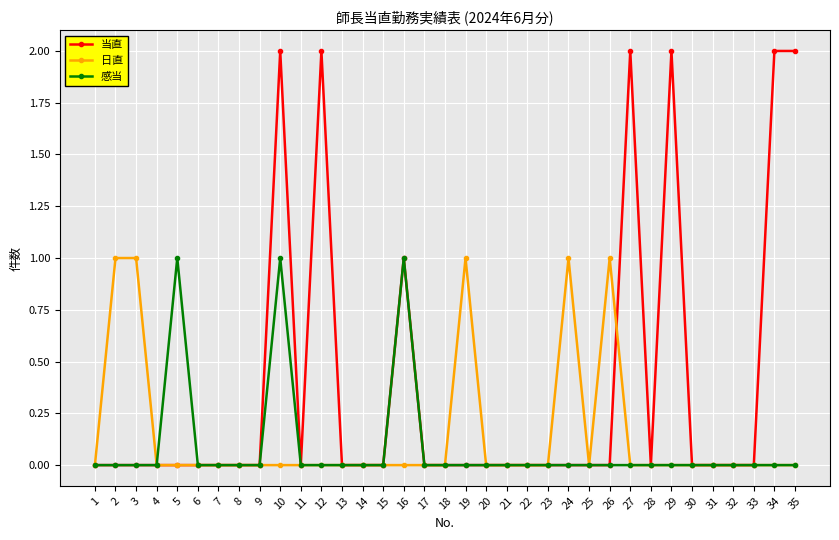

Which series has the widest spread of values?

当直